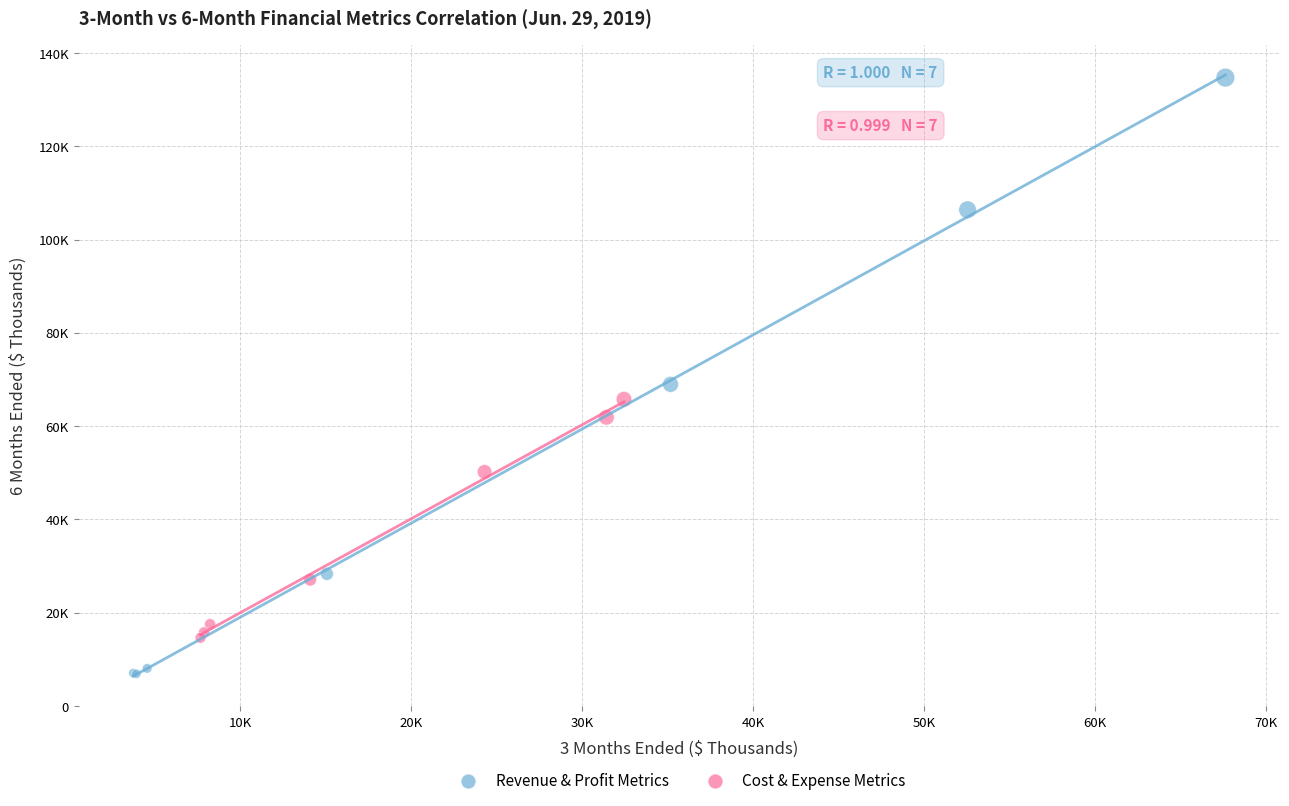

Which series reaches the minimum Y coordinate?

Revenue & Profit Metrics